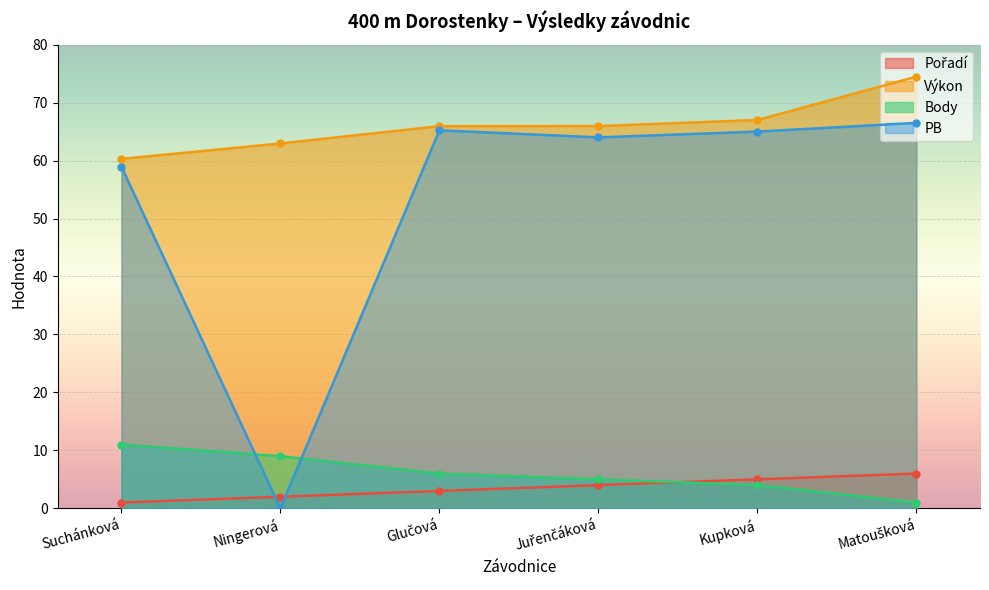

Which series has the largest total across all categories?

Výkon